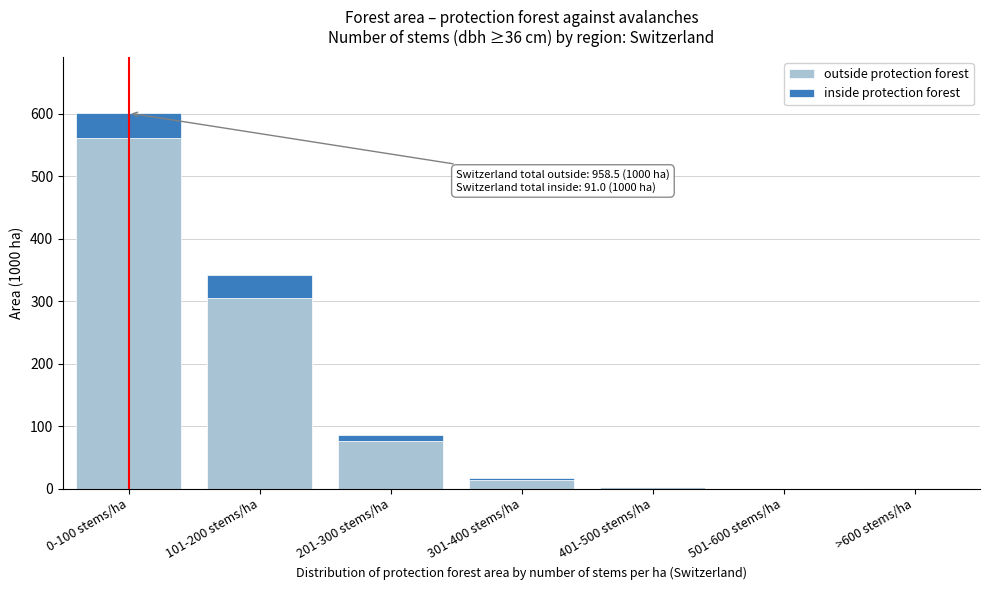

Which category has the highest value in the outside protection forest series?

0-100 stems/ha